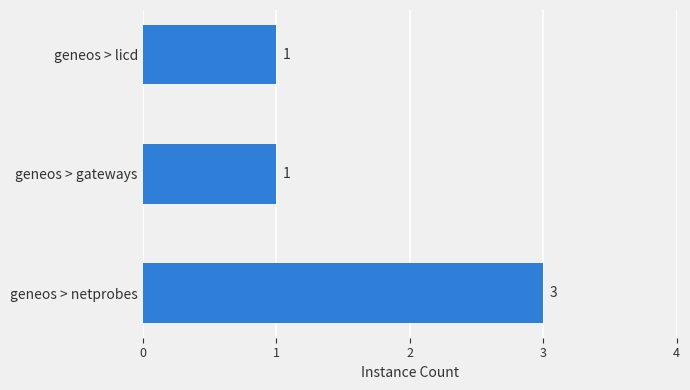

Count the values in the range 1 to 3.

3